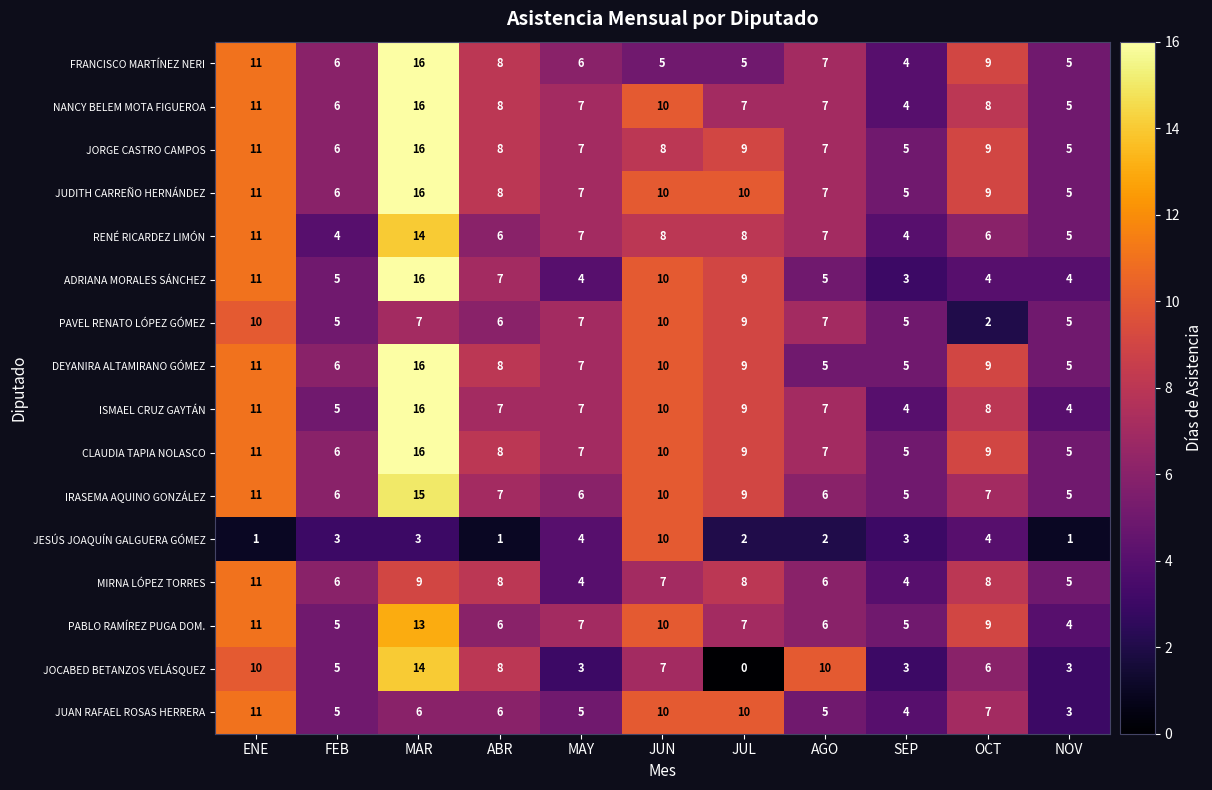

What is the maximum value shown in the chart?

16